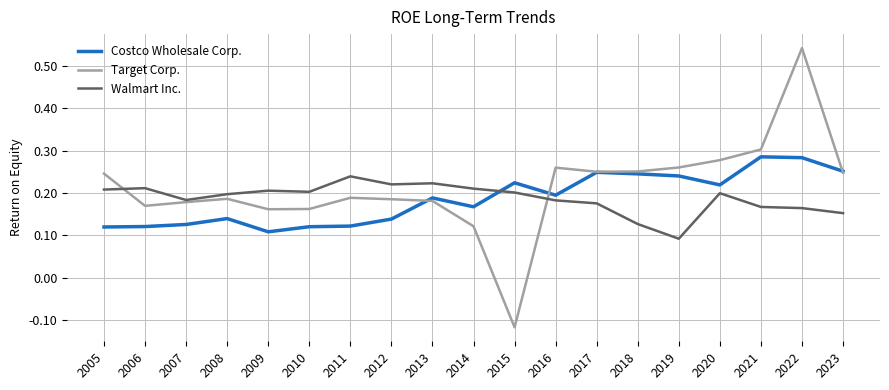

Which category has the lowest value across all series?

2015